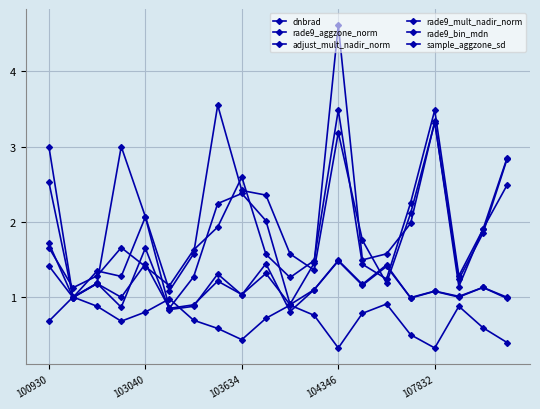

How many lines are shown in the chart?

6